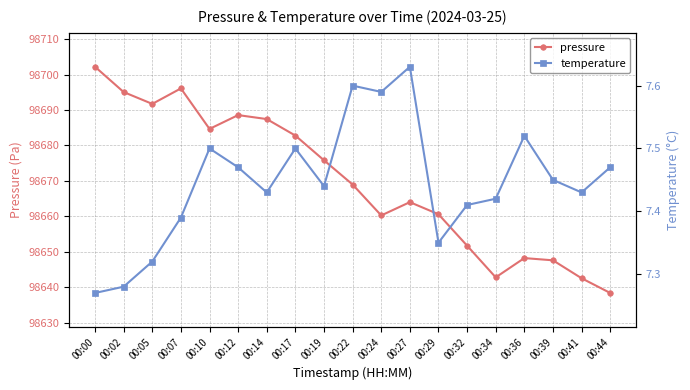

Which category has the lowest value across all series?

00:00